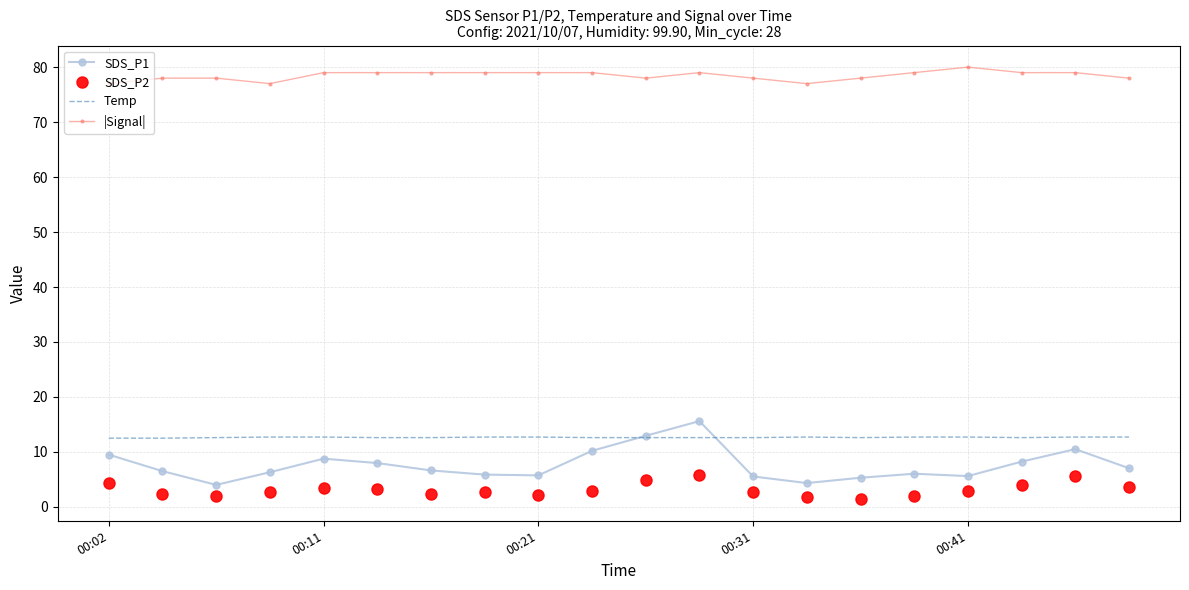

What is the minimum value for Temp?

12.5